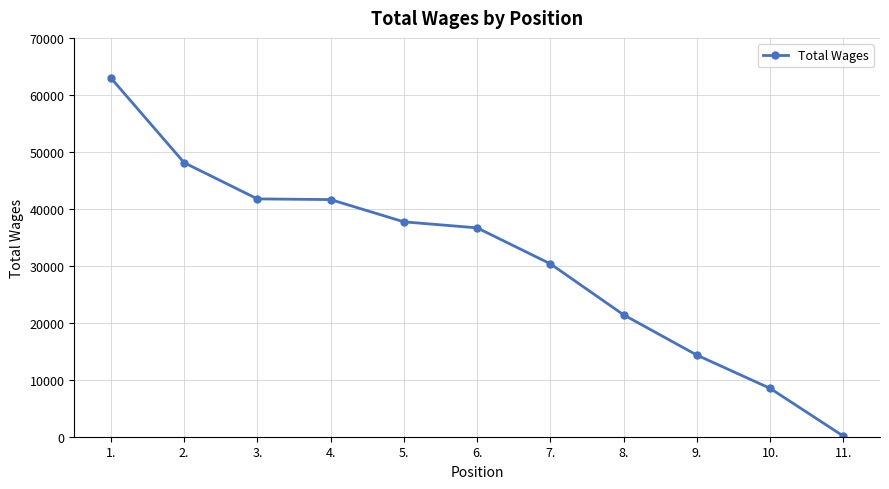

The value at 6. is 51746. True or false?

False